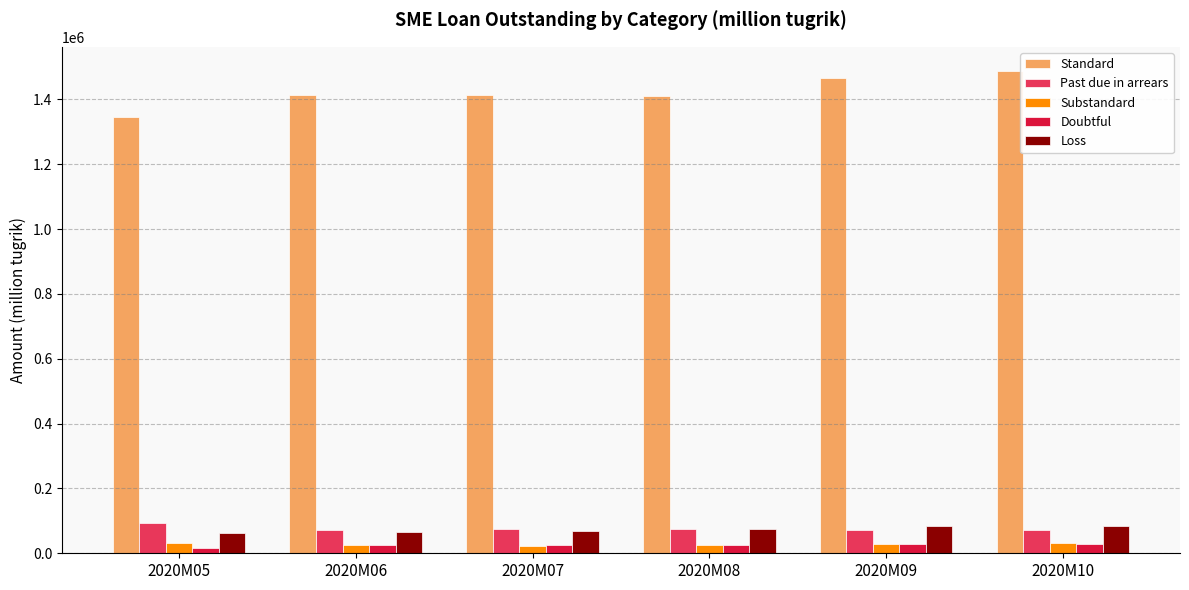

At how many categories does at least one series exceed 885816?

6